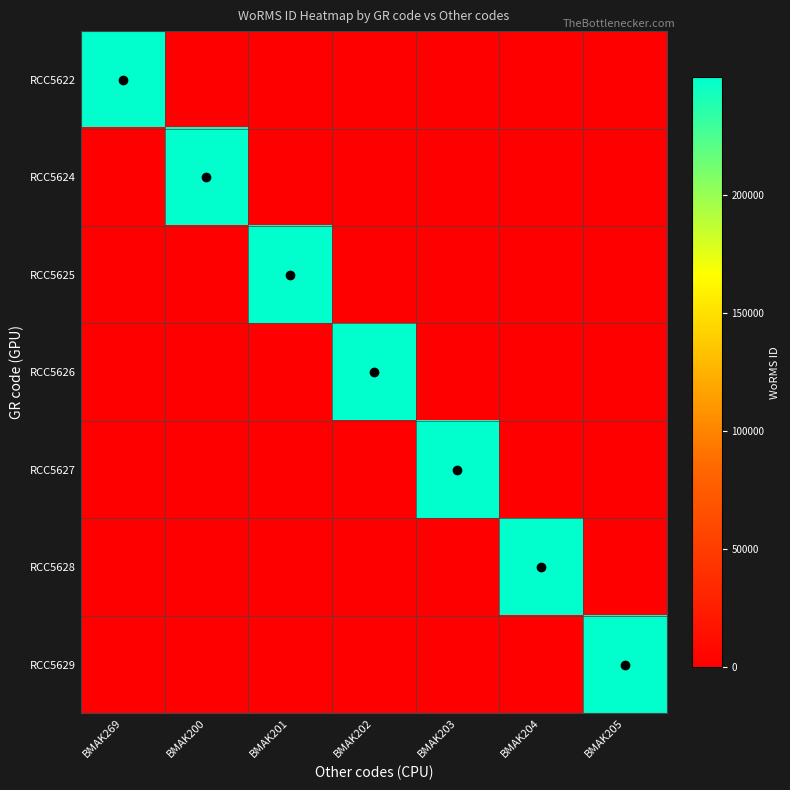

How many categories are shown in the chart?

7